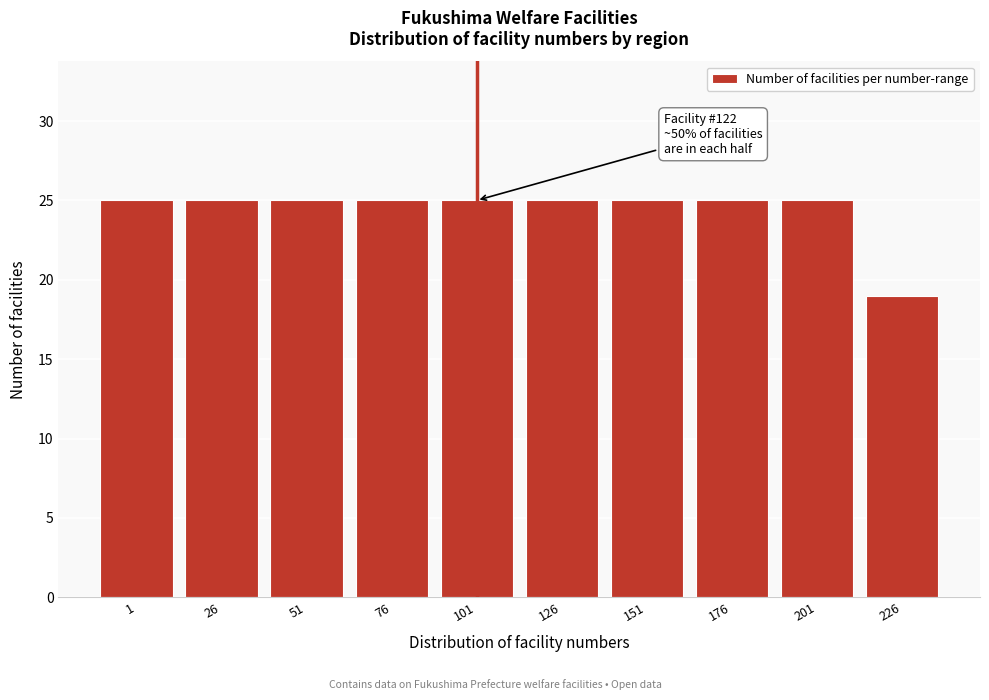

Reading left to right, transcribe all the data shown in this chart.

1=25	26=25	51=25	76=25	101=25	126=25	151=25	176=25	201=25	226=19